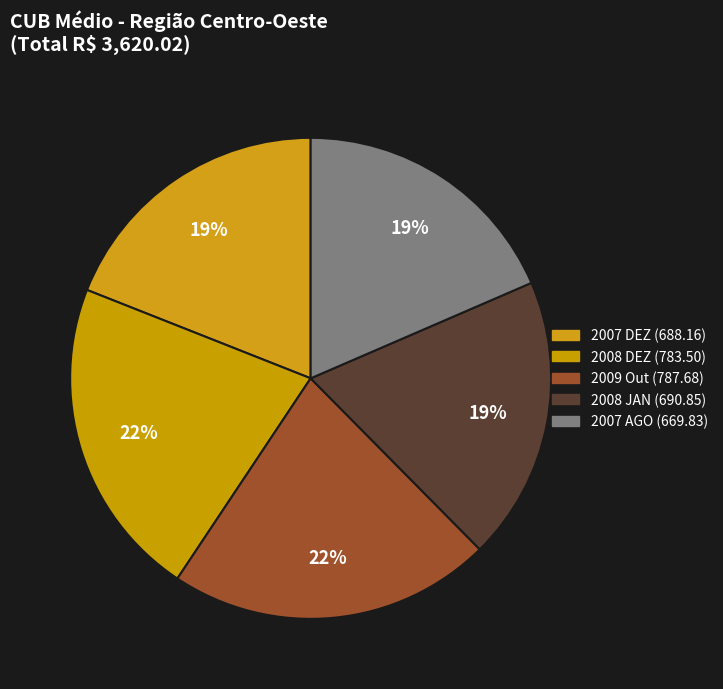

How many segments does this pie chart have?

5